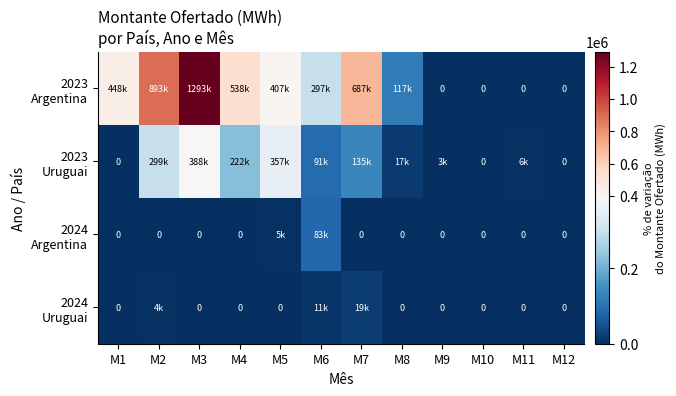

List the labels in order of 2024 Argentina value, largest first.

M6, M5, M1, M2, M3, M4, M7, M8, M9, M10, M11, M12